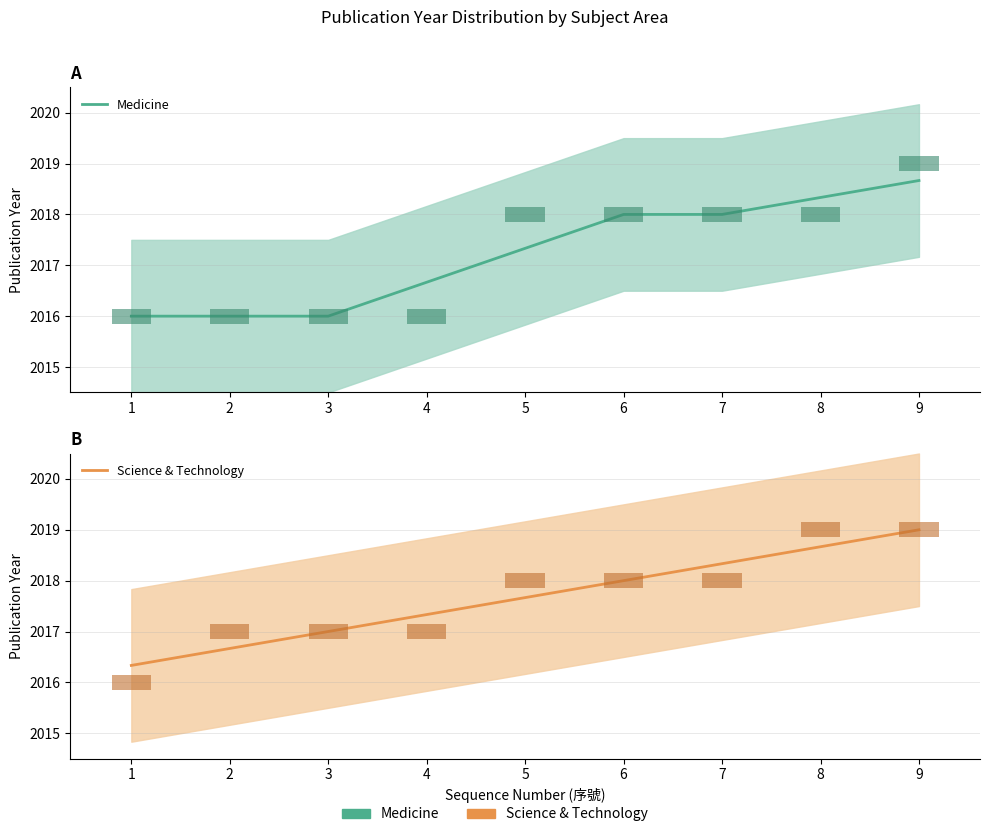

How many bars are there in total?

18